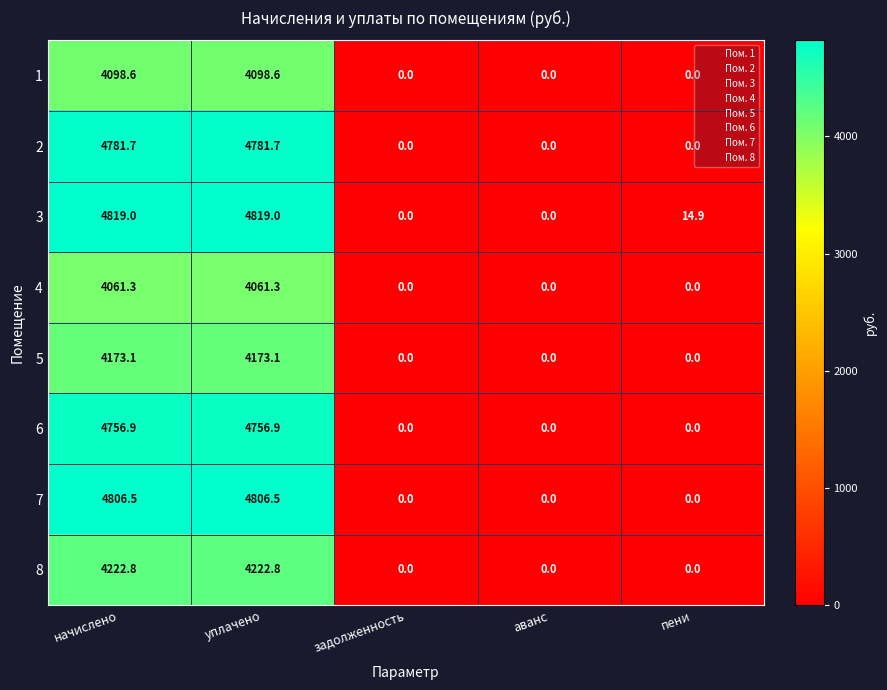

Rank the series by their maximum value, from highest to lowest.

3, 7, 2, 6, 8, 5, 1, 4